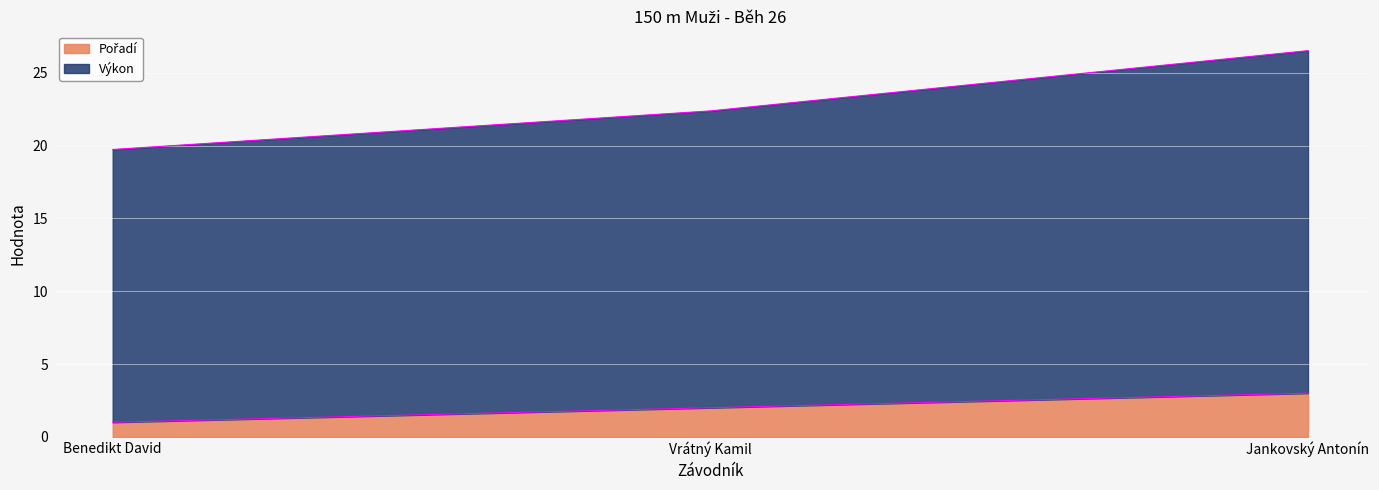

Rank the categories by Výkon value from highest to lowest.

Jankovský Antonín, Vrátný Kamil, Benedikt David